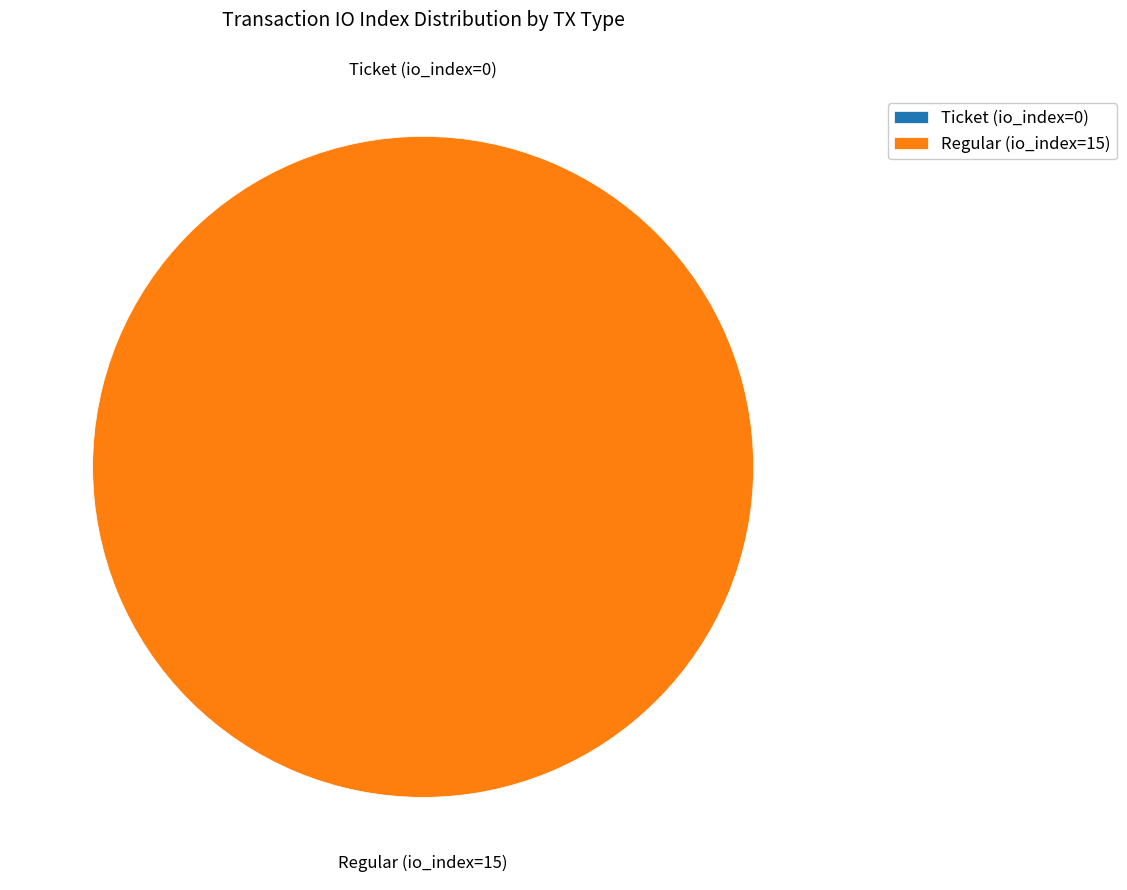

How many segments does this pie chart have?

2